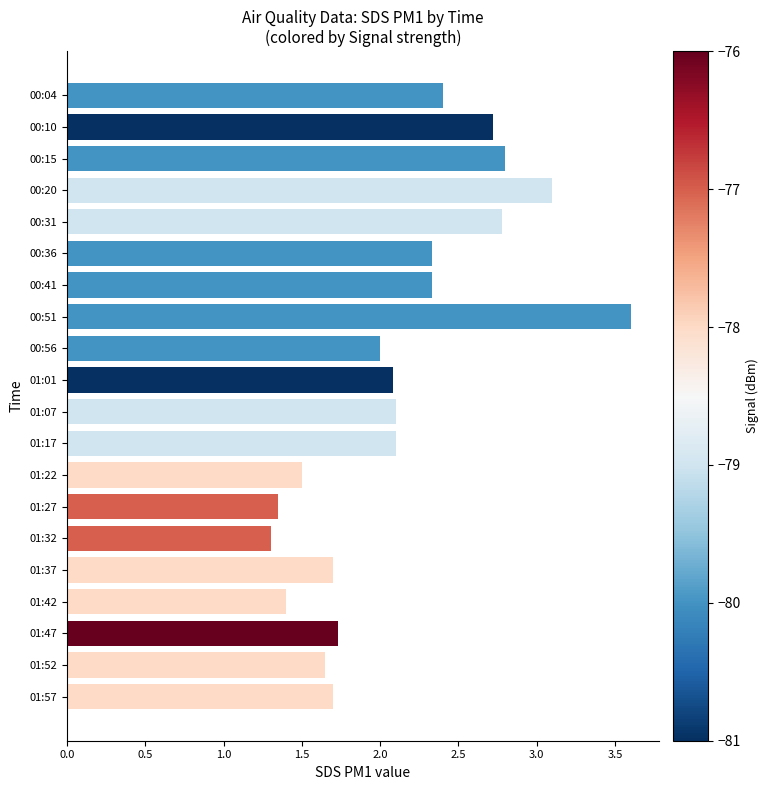

Which label corresponds to the largest value in the chart?

00:51